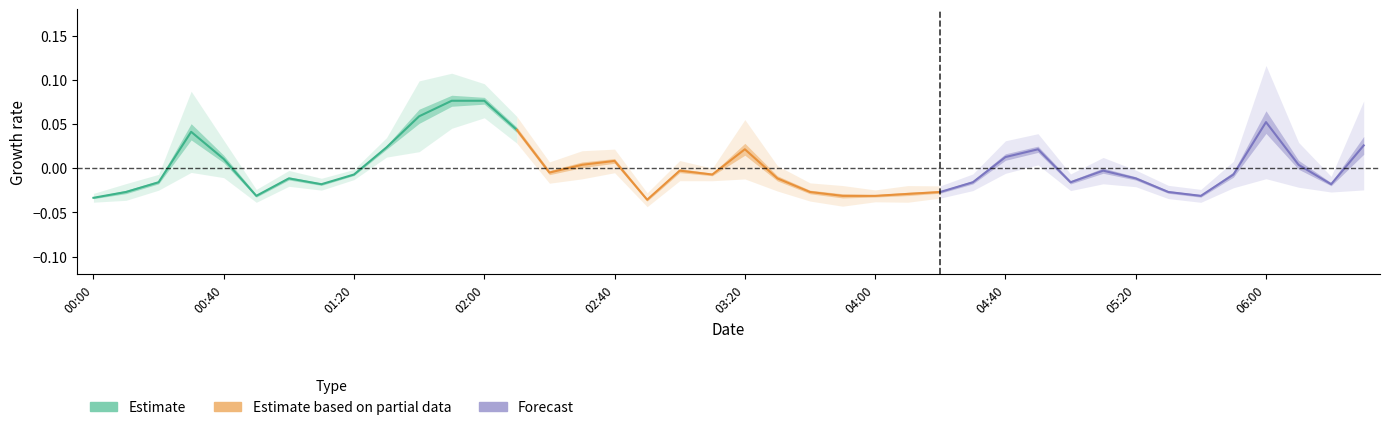

The Forecast series shows -0.0 at 00:00. True or false?

False